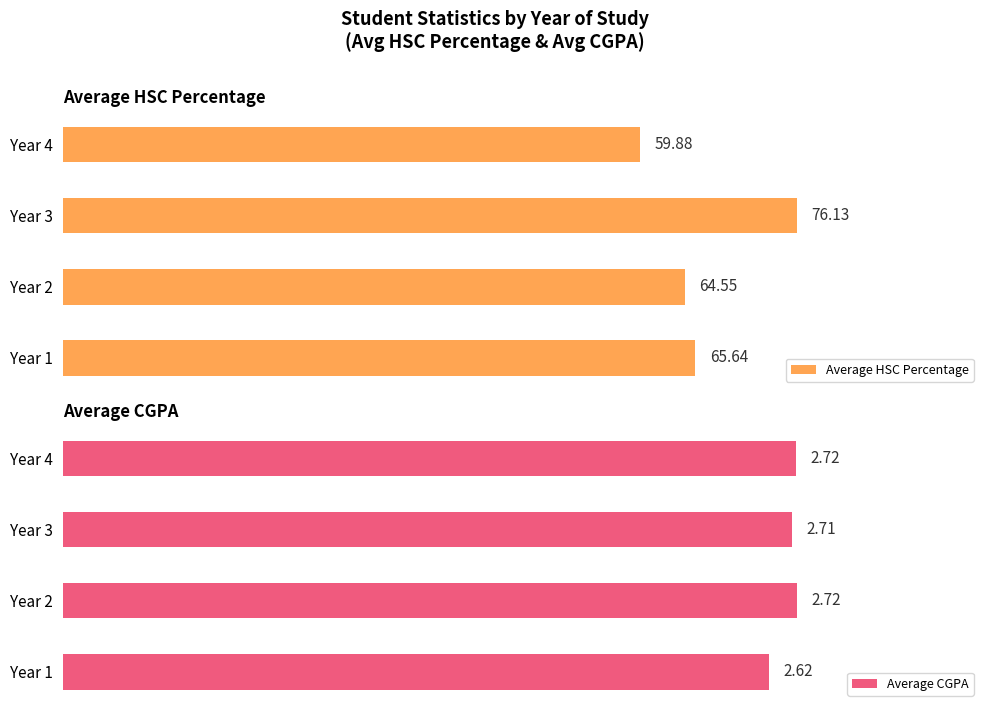

What is the average value of the Average CGPA series?

2.7